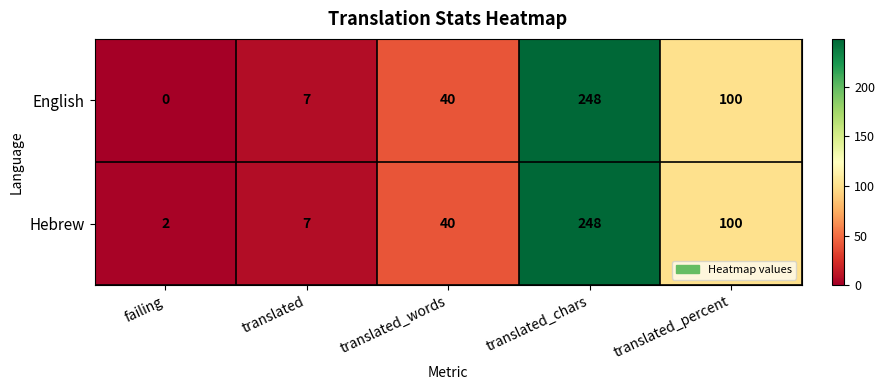

At which label does English reach its minimum?

failing